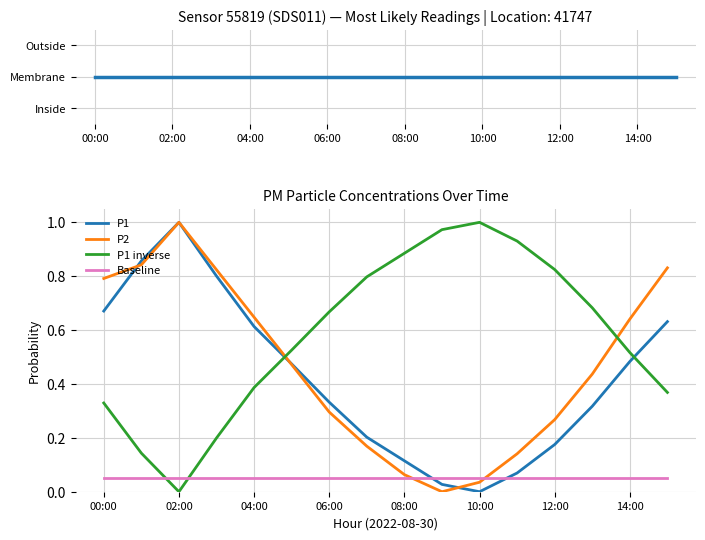

Which series ends up on top after the final intersection of Baseline and P1 inverse?

P1 inverse